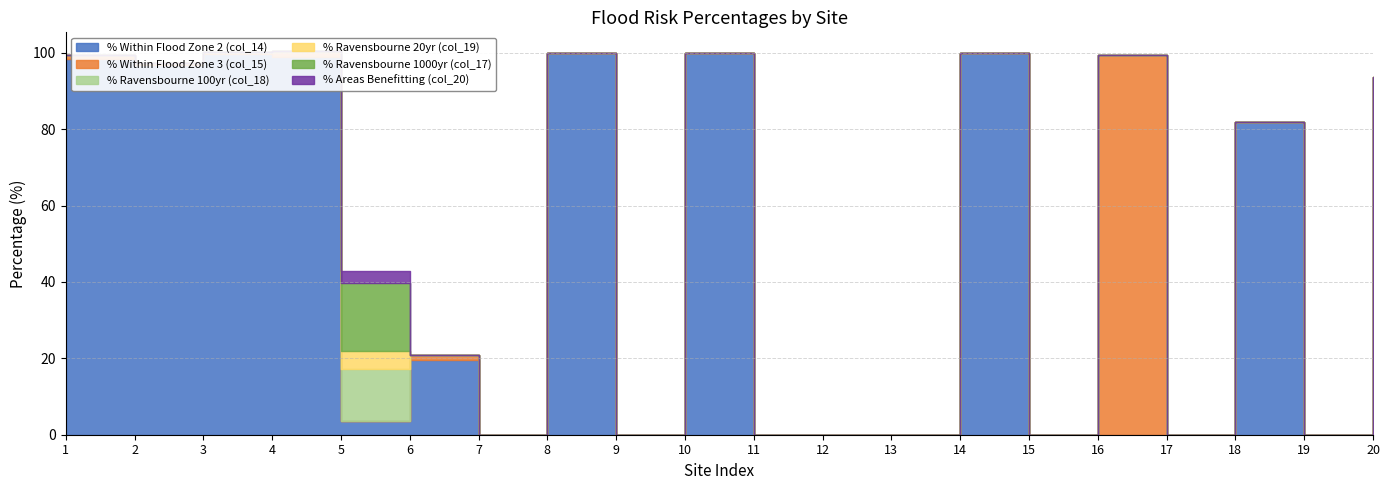

What is the maximum value for % Ravensbourne 20yr (col_19)?

4.6